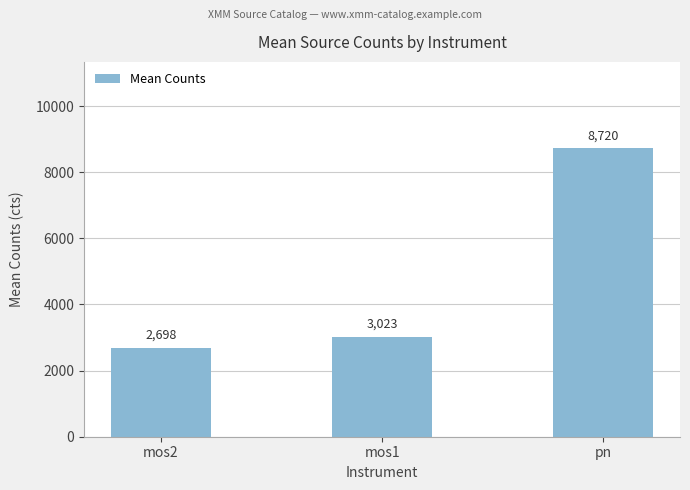

Count the number of data series in this chart.

1